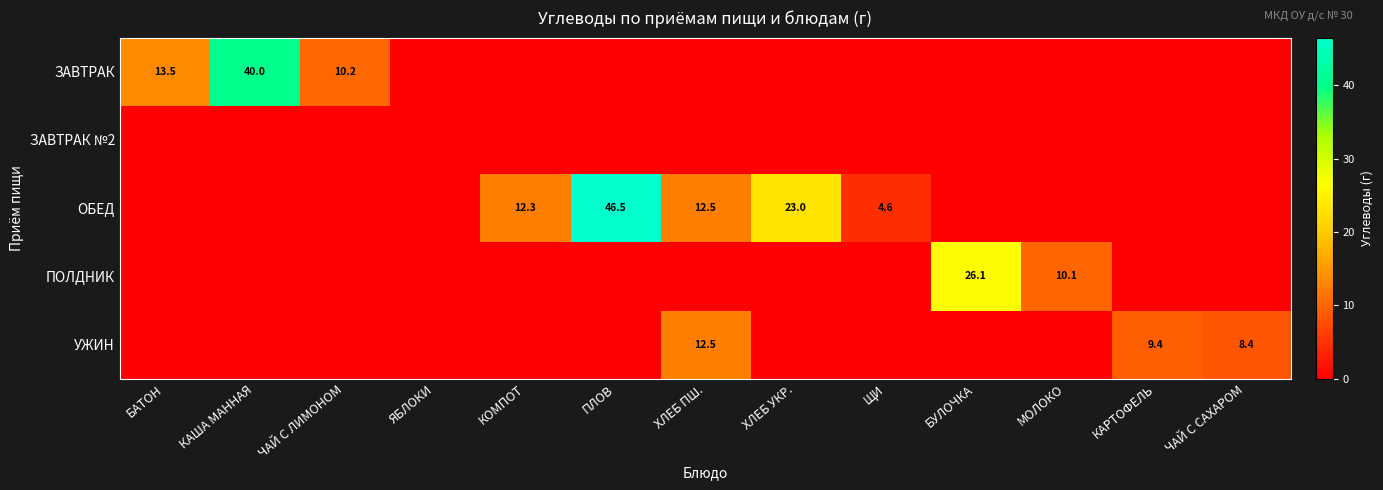

What is the average value of the ПОЛДНИК series?

2.8